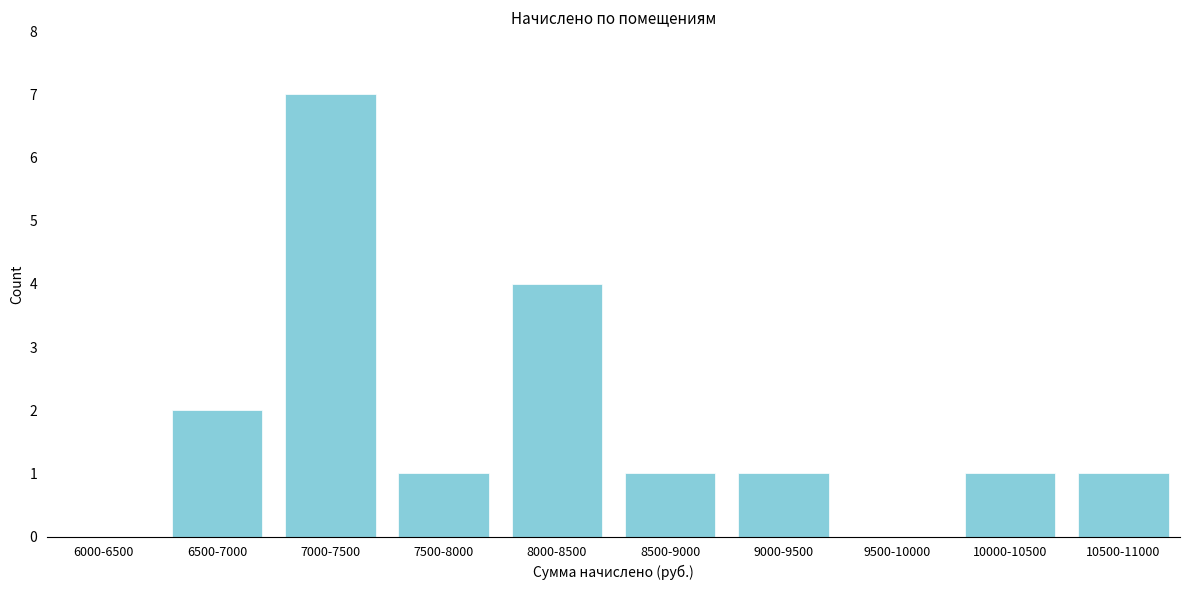

Reading left to right, what are all the values shown in this chart?

6000-6500=0	6500-7000=2	7000-7500=7	7500-8000=1	8000-8500=4	8500-9000=1	9000-9500=1	9500-10000=0	10000-10500=1	10500-11000=1